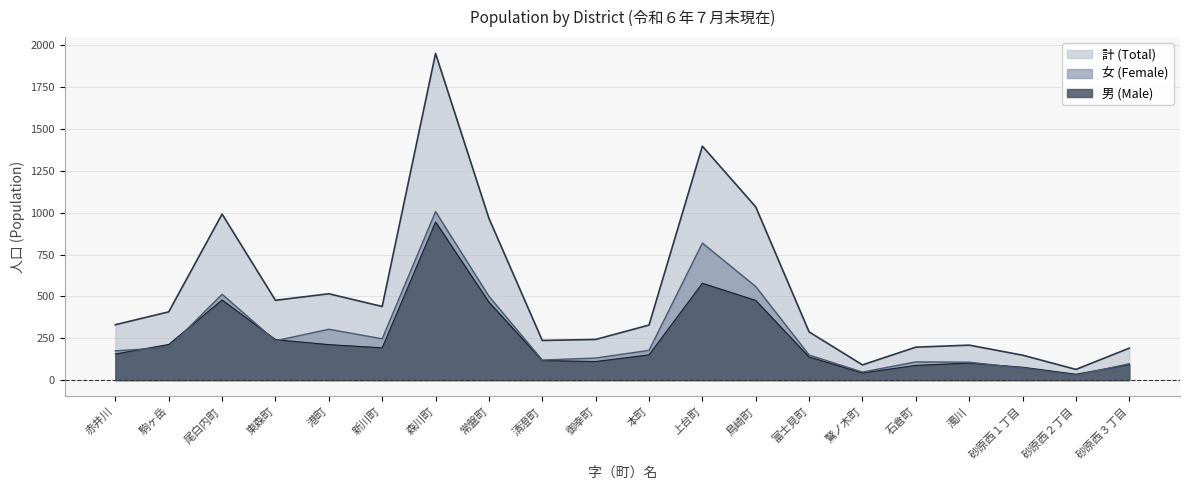

Which series has the largest total across all categories?

計 (Total)